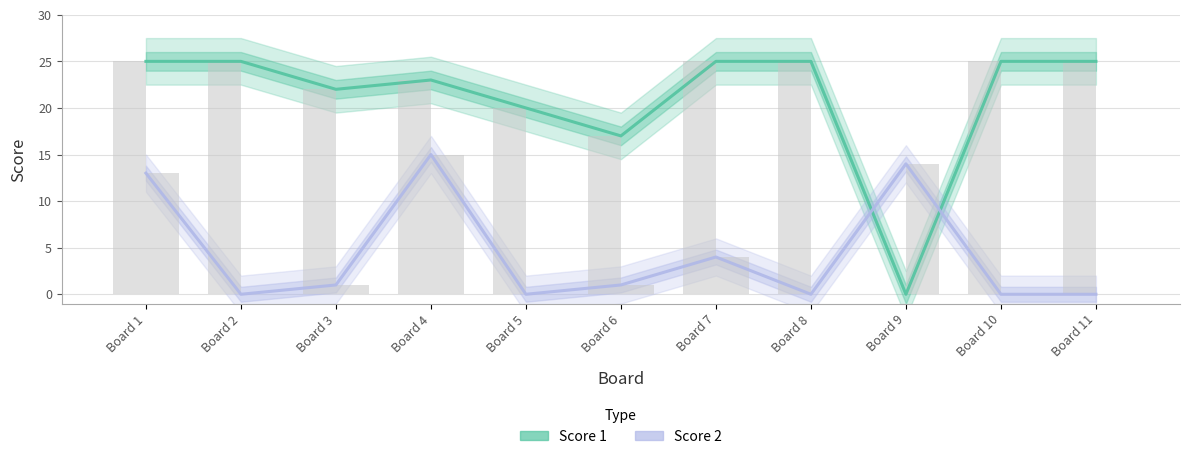

Between Board 9 and Board 10, which series saw the biggest shift?

Score 1